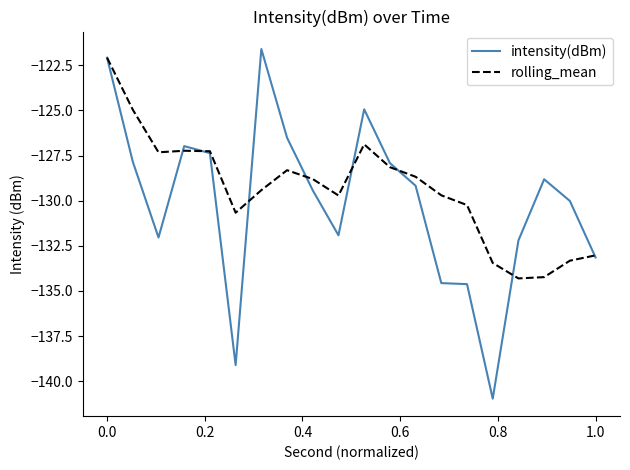

Which series has the widest spread of values?

intensity(dBm)